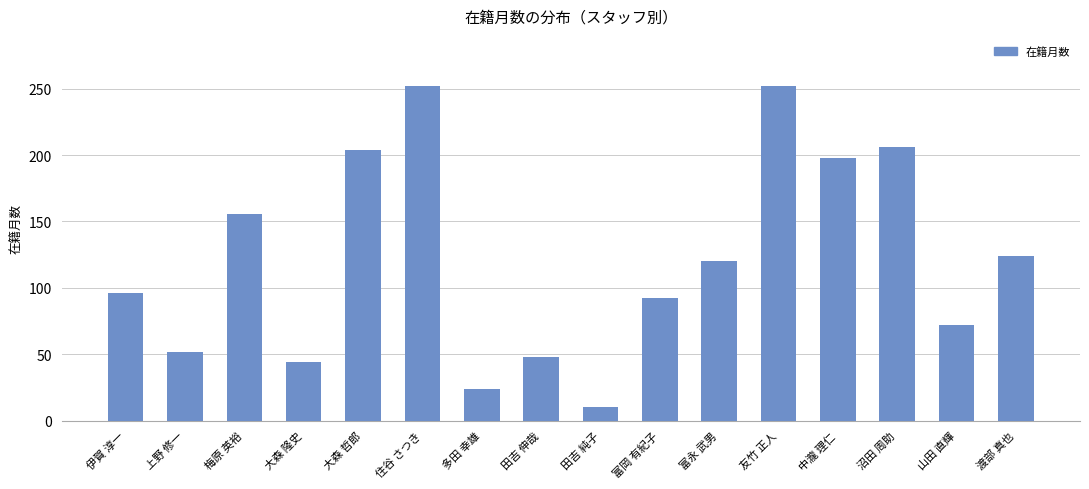

Approximately how many times larger is the value at 伊賀 淳一 compared to 梅原 英裕?

0.6